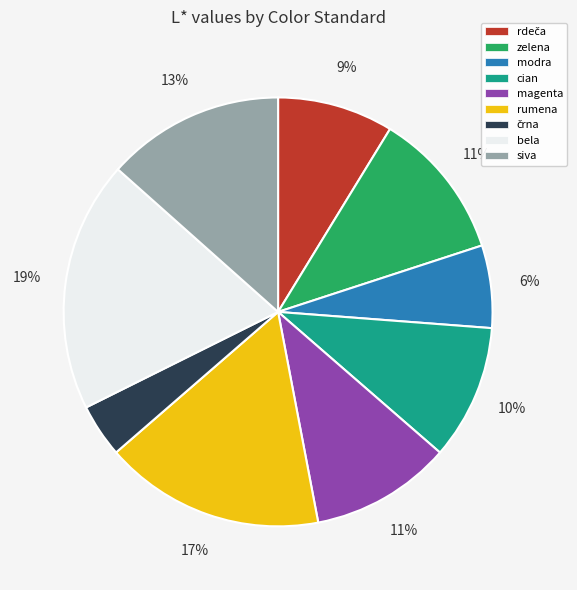

True or false: bela accounts for 27% of the total.

False